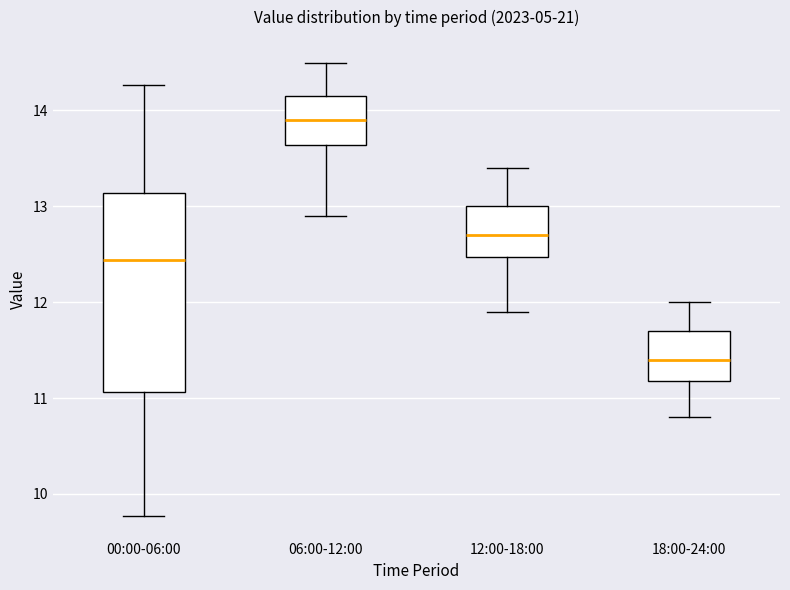

Which box is the tallest, from its lower edge to its upper edge?

00:00-06:00